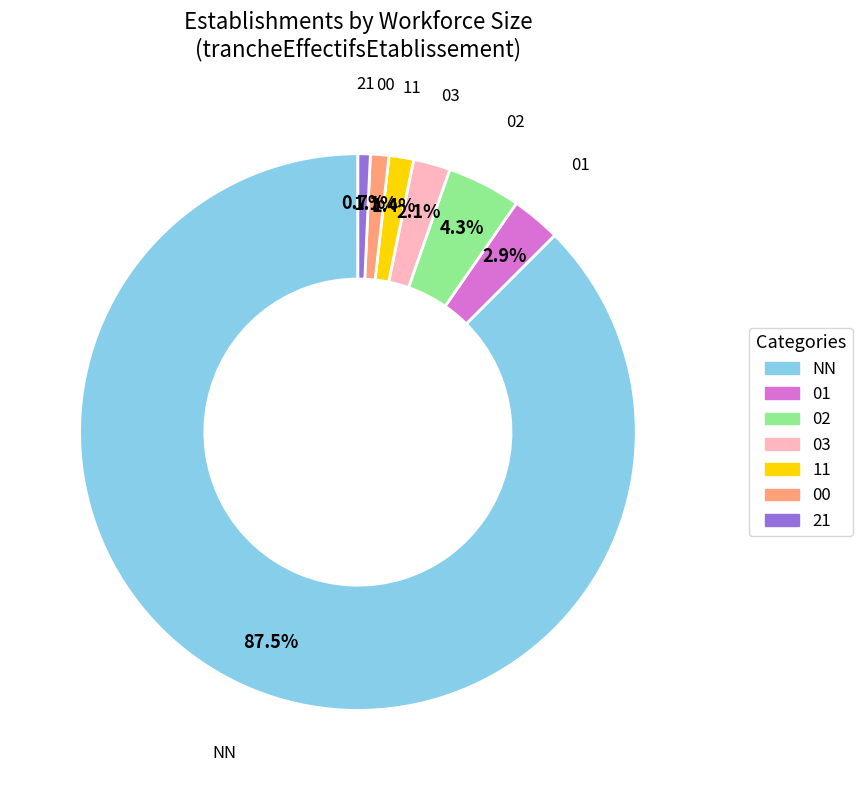

How many slices are in this pie chart?

7